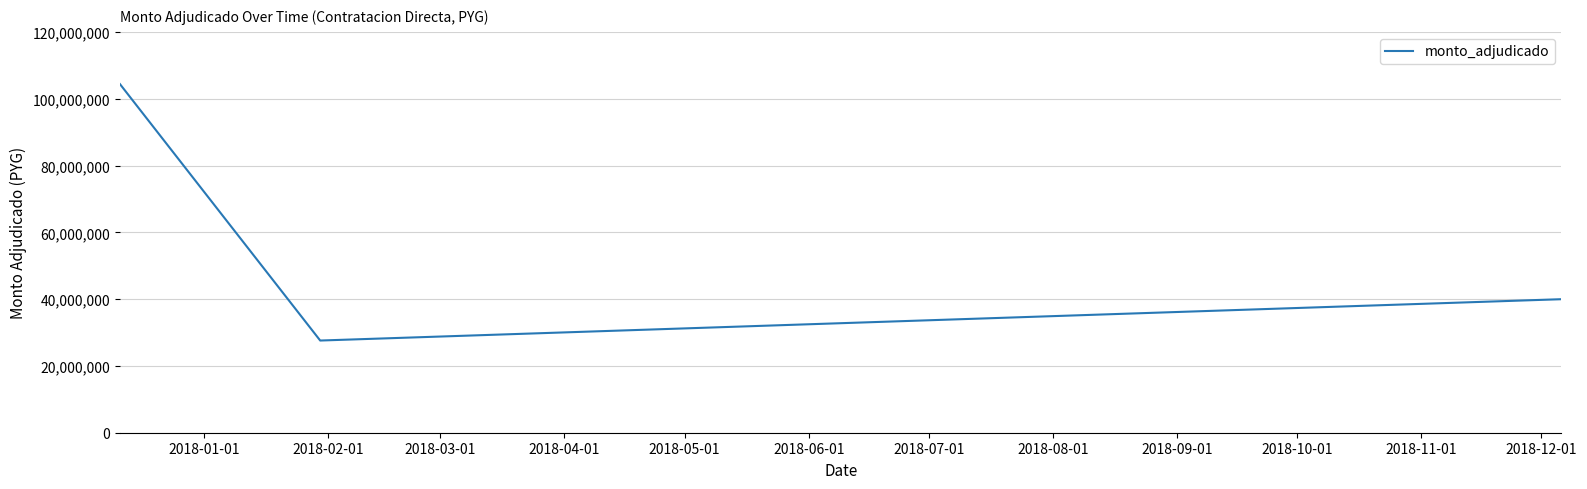

What is the greatest value displayed?

104421000